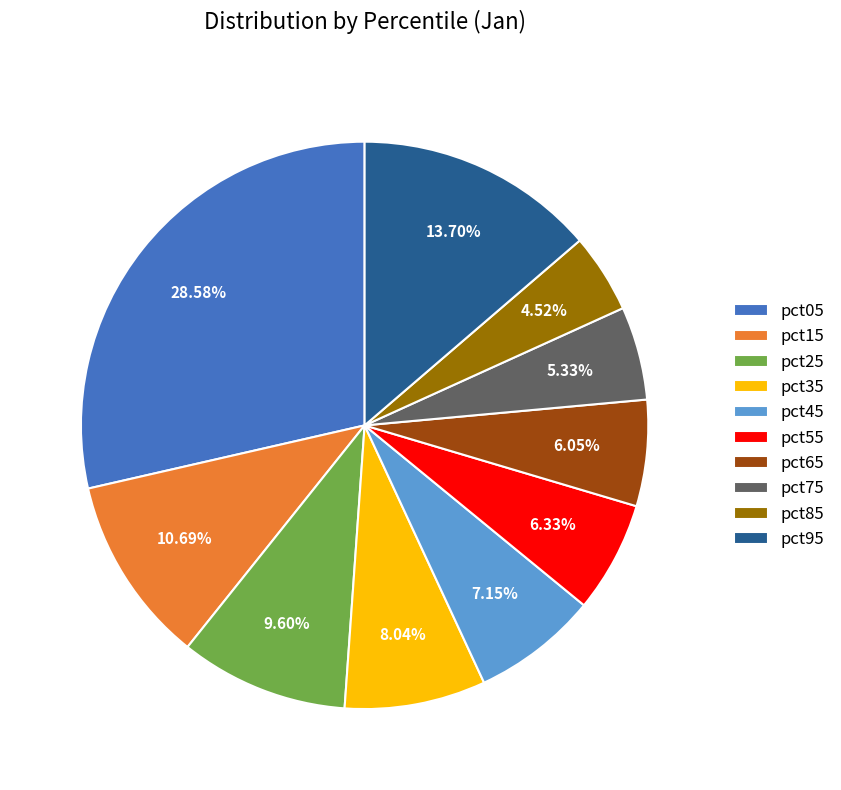

What is the largest slice in the pie chart?

pct05